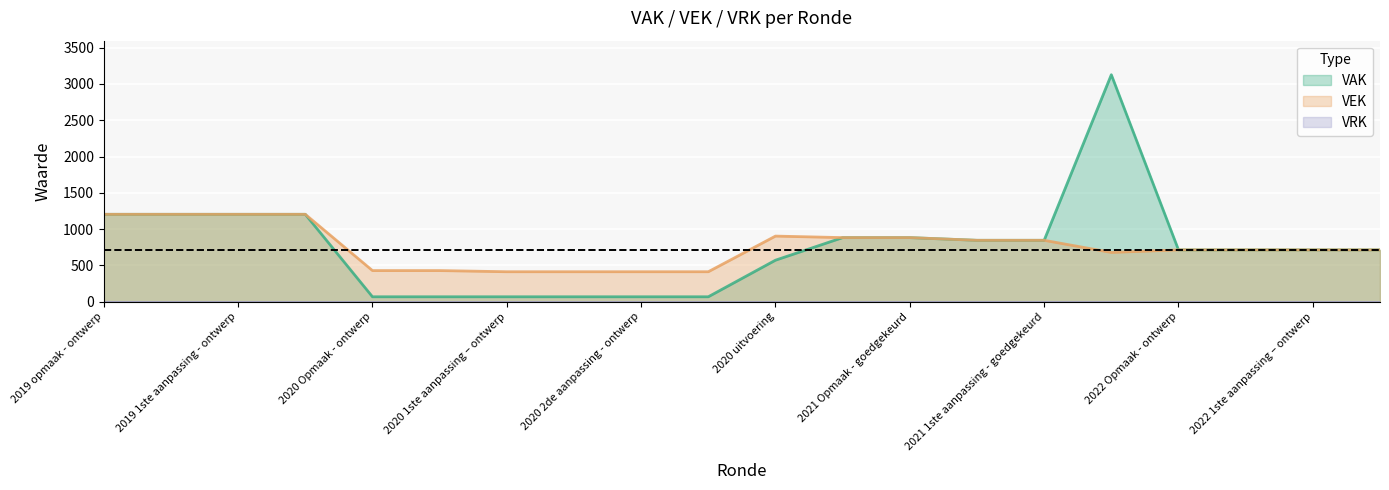

Which category has the highest value in the VAK series?

2021 uitvoering